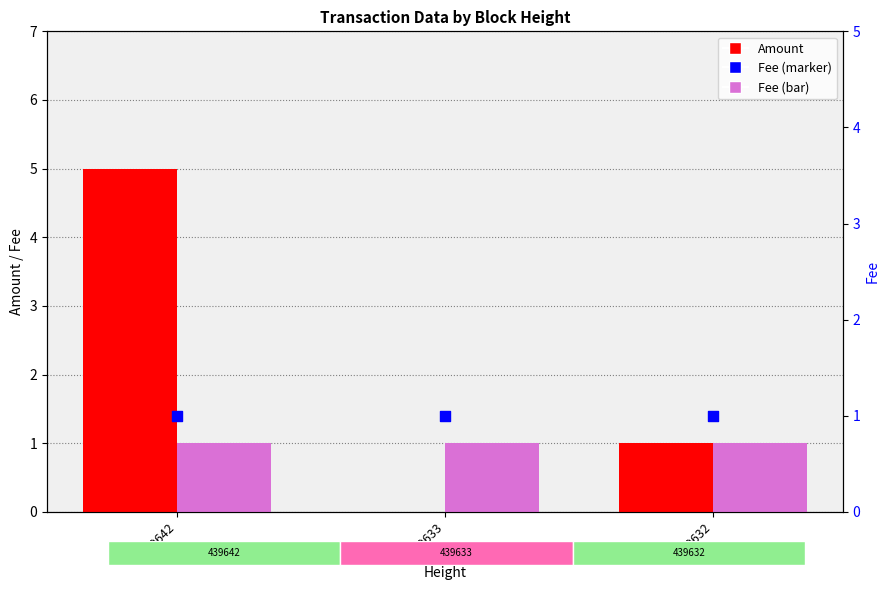

Which series contains the lowest Y value?

Amount